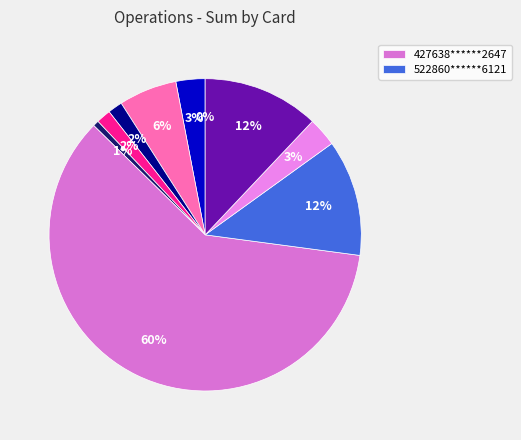

To the nearest percent, what is the average slice percentage?

10%